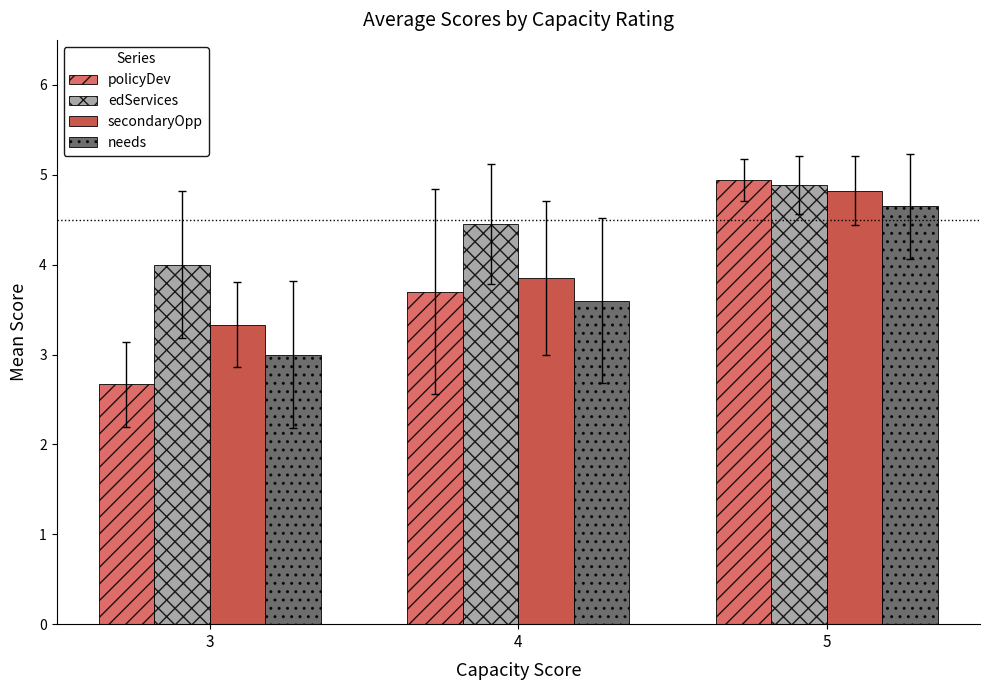

How many categories are shown in the chart?

3